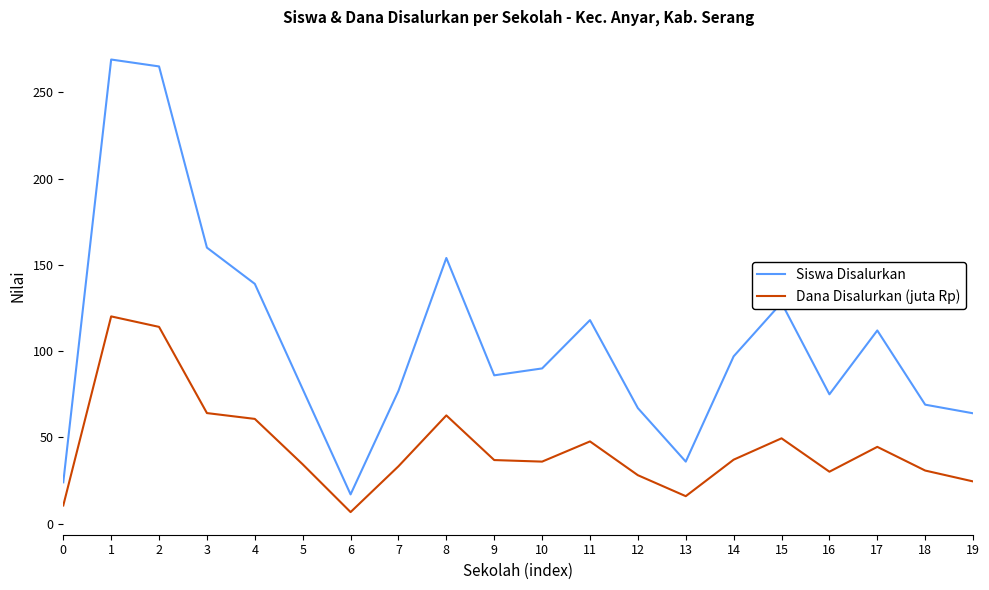

How many distinct data groups are displayed?

2